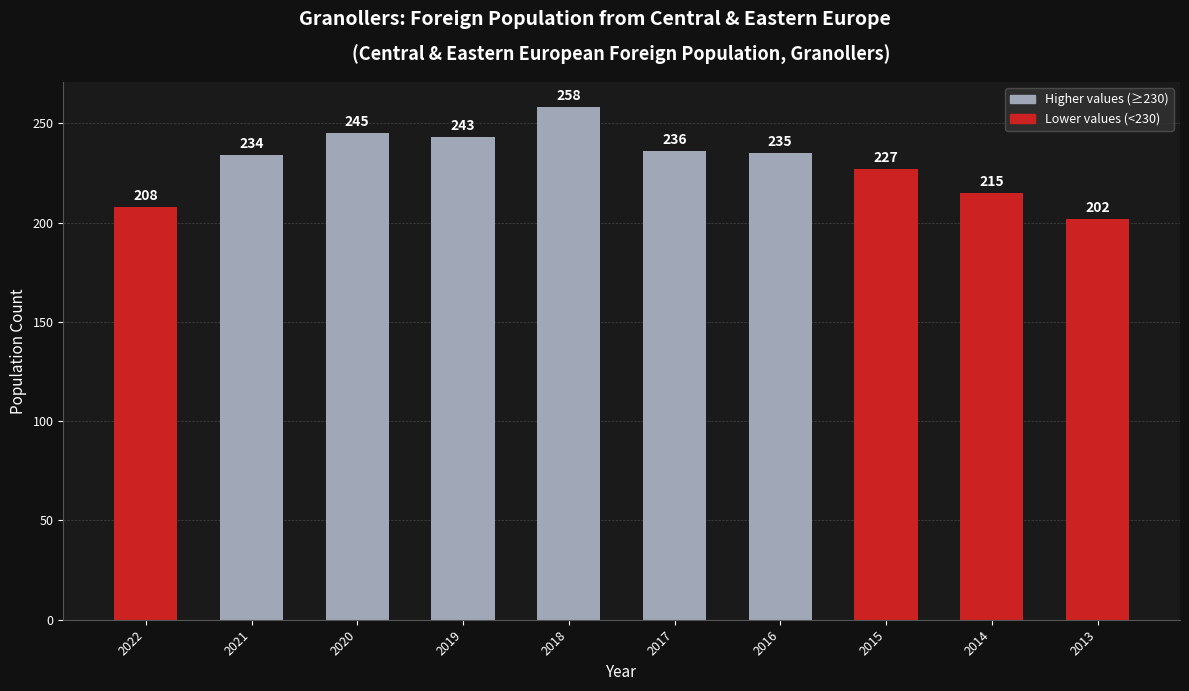

Does the chart contain stacked bars?

No